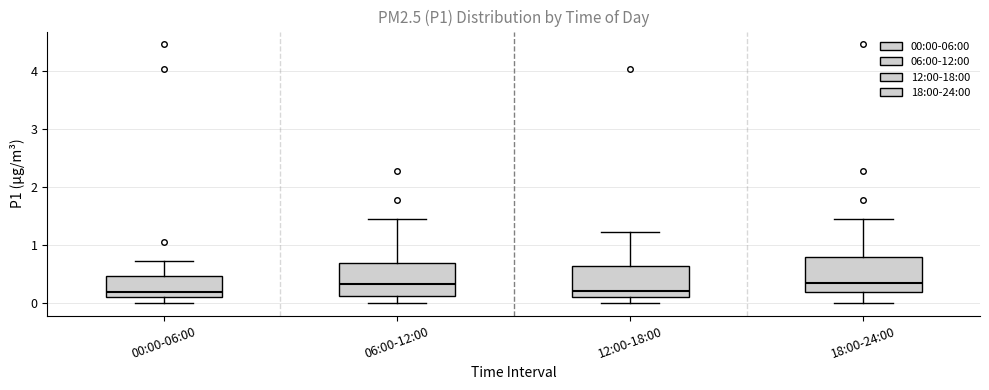

Reading left to right, transcribe this box plot: for each box, give where its median line is, the range the box spans, and where its two whiskers end, as read against the y-axis. The values are not printed on the chart, so give them approximately, as read against the axis.

00:00-06:00: median 0.2, box 0.1 to 0.5, whiskers 0.0 to 0.7
06:00-12:00: median 0.3, box 0.1 to 0.7, whiskers 0.0 to 1.5
12:00-18:00: median 0.2, box 0.1 to 0.6, whiskers 0.0 to 1.2
18:00-24:00: median 0.3, box 0.2 to 0.8, whiskers 0.0 to 1.5